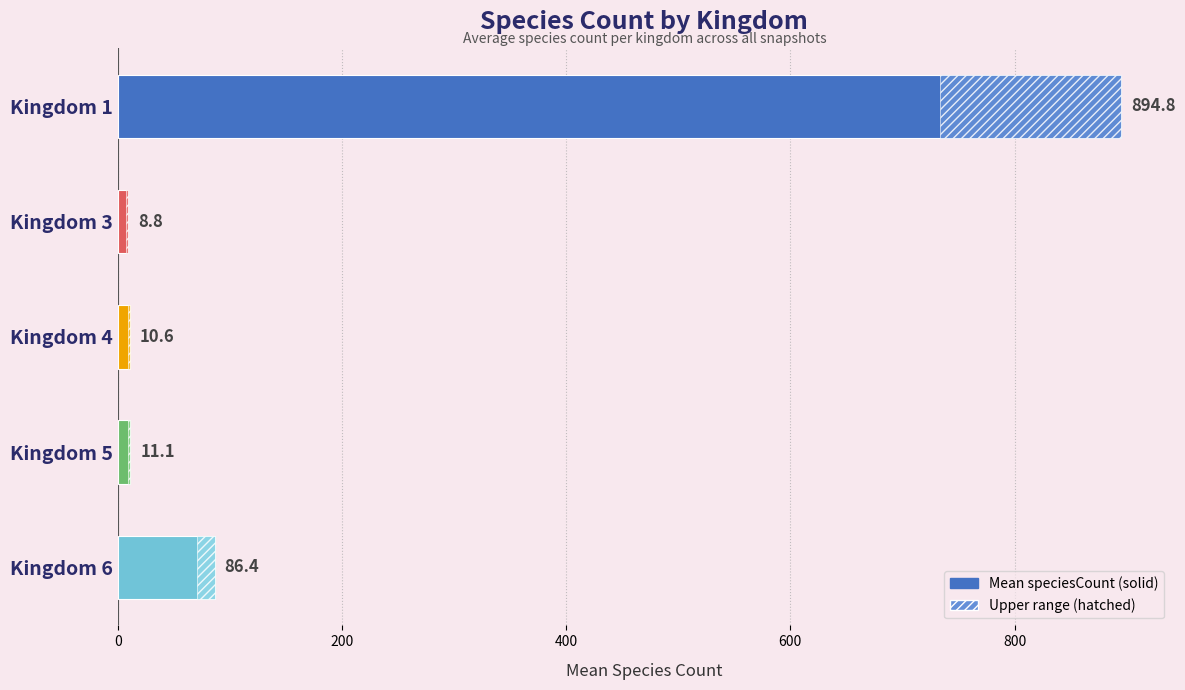

What is the average value?

202.3